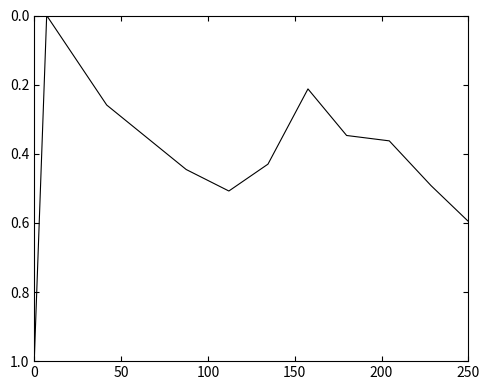

What is the difference between the maximum and minimum values?

1.0